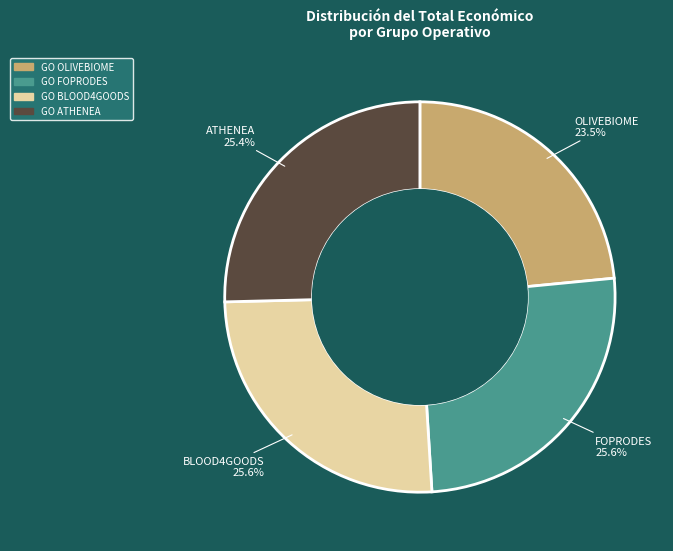

Is there a majority slice in this chart?

No